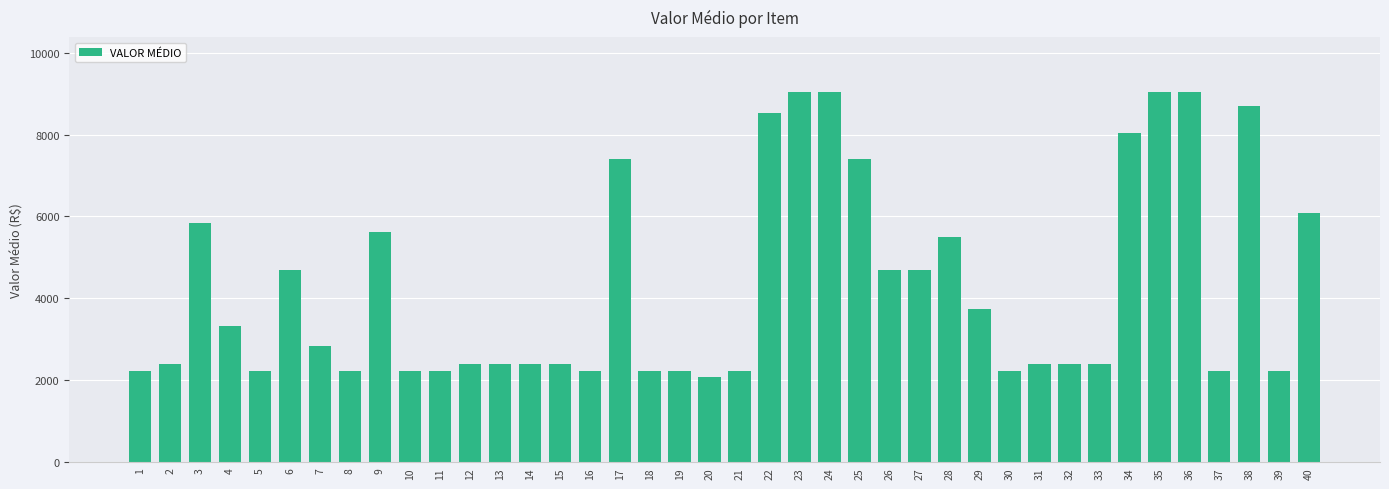

The chart shows a value of 5633.3 at 9. True or false?

True